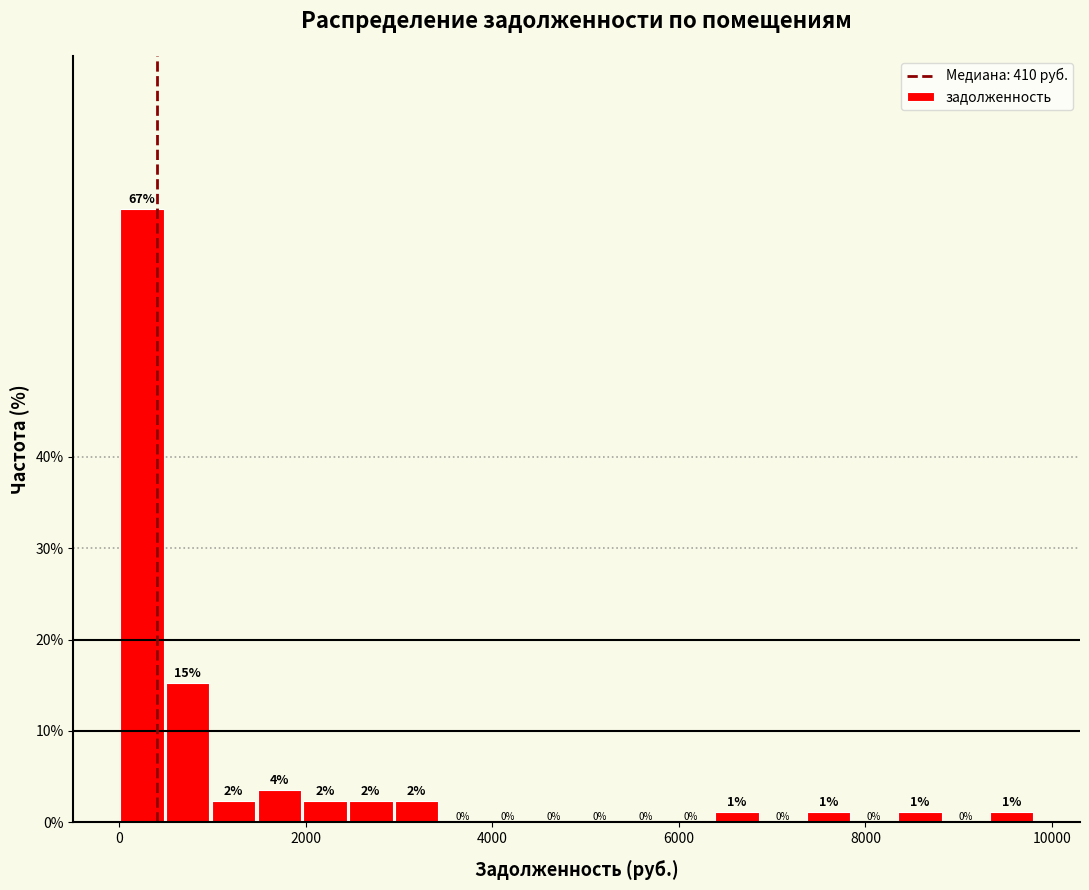

Around what value on the x-axis is the tallest bar? Give the approximate position of its centre, as read against the axis.

200